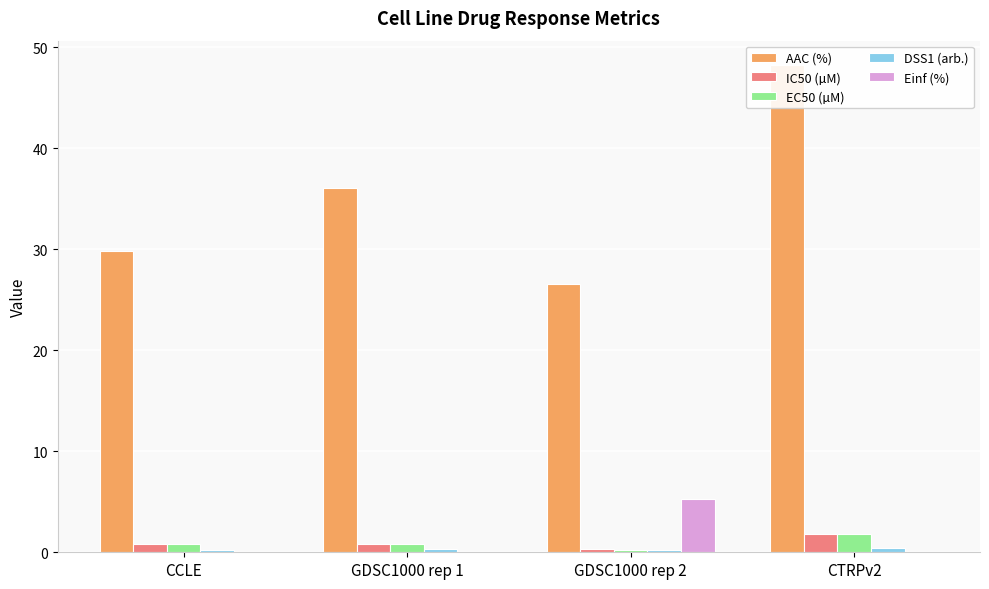

What is the difference between the maximum and minimum values in the IC50 (µM) series?

1.5